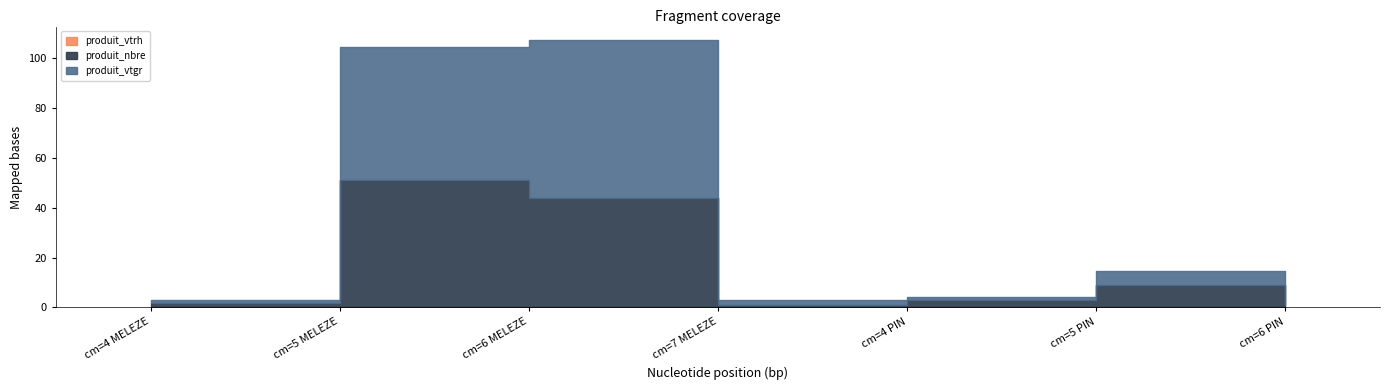

What is the label of the 1st point from the left?

cm=4 MELEZE